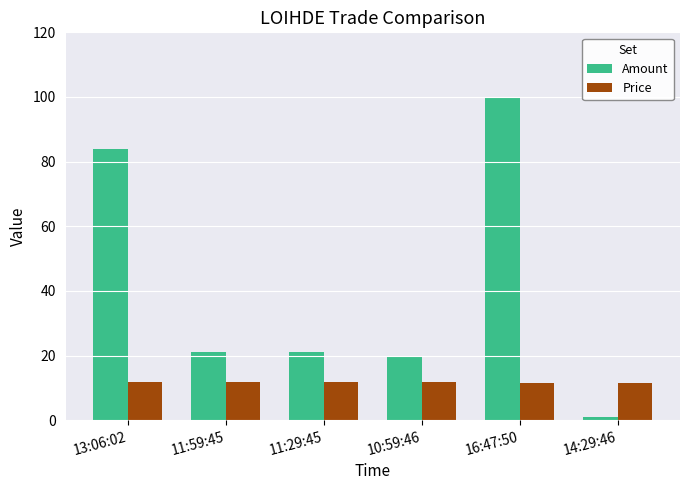

What is the difference between the second highest and minimum values in the Amount series?

83.0